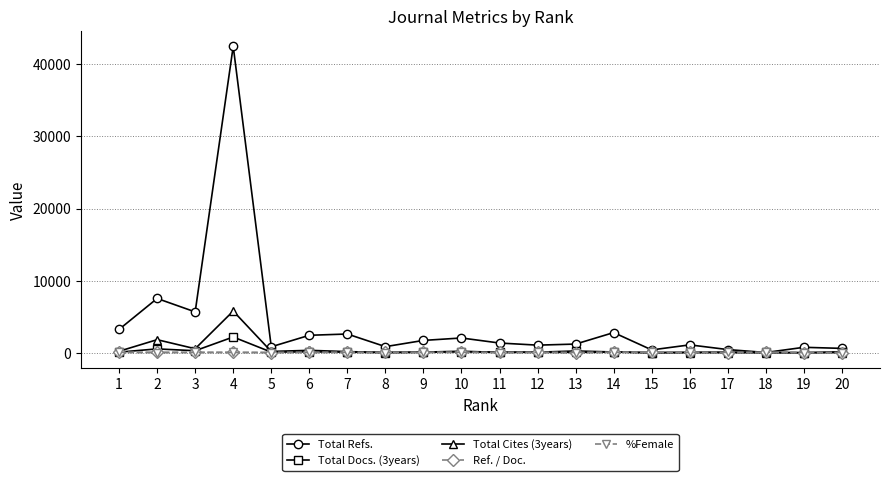

What is the difference between the highest and lowest values at 2?

7501.0